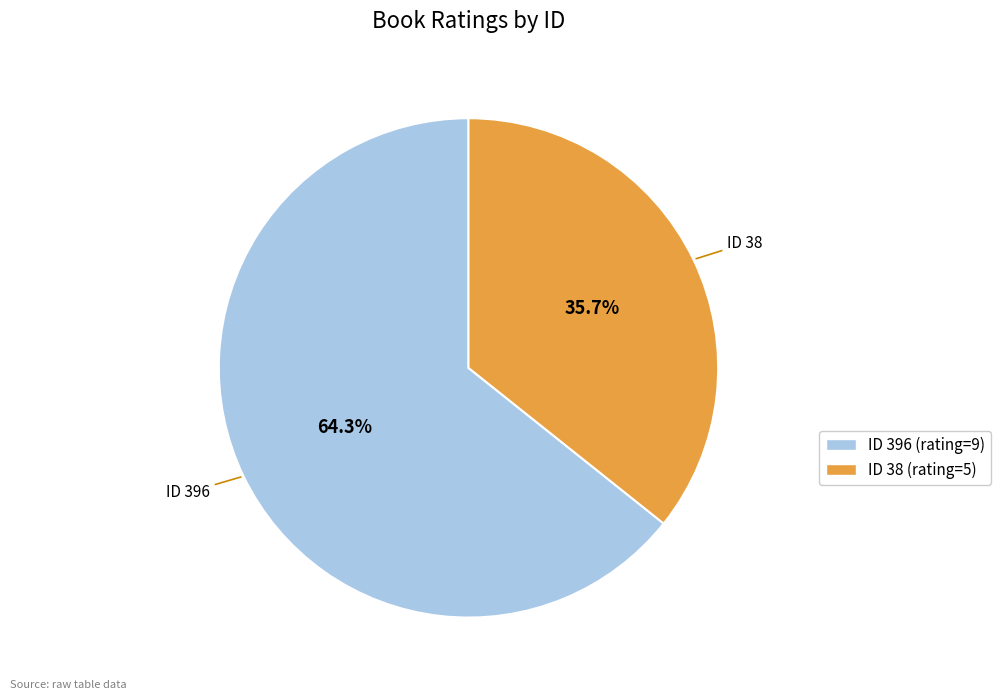

Is there any slice that represents more than half of the pie?

Yes